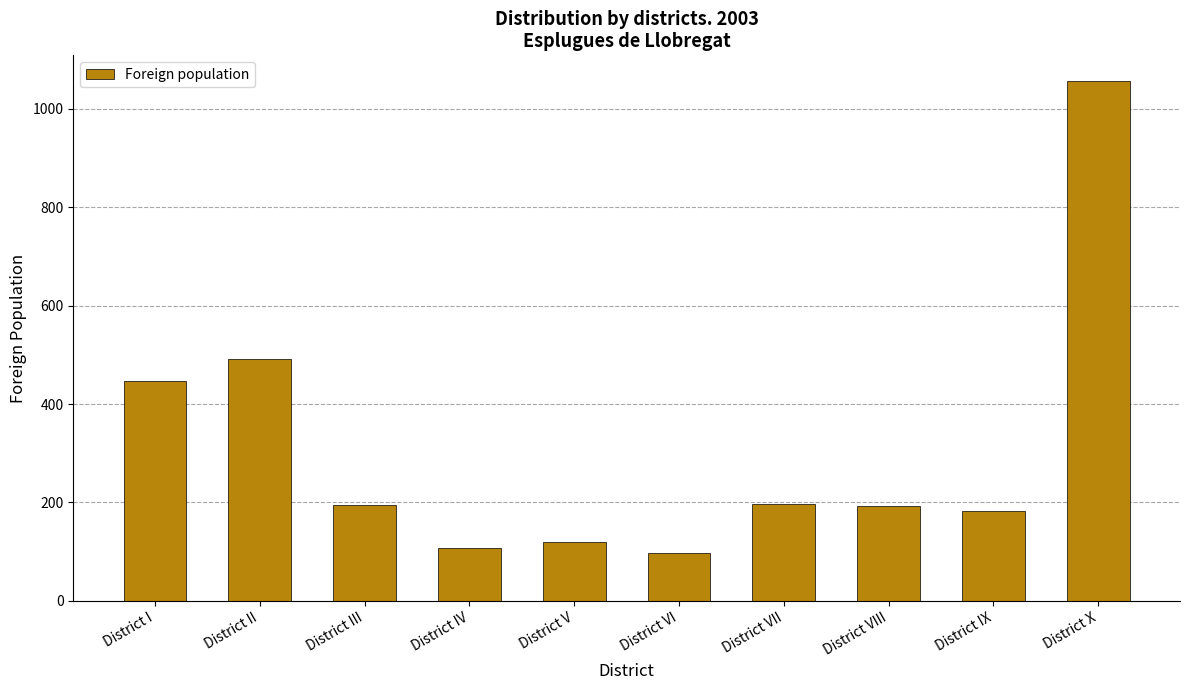

The chart shows a value of 296 at District II. True or false?

False